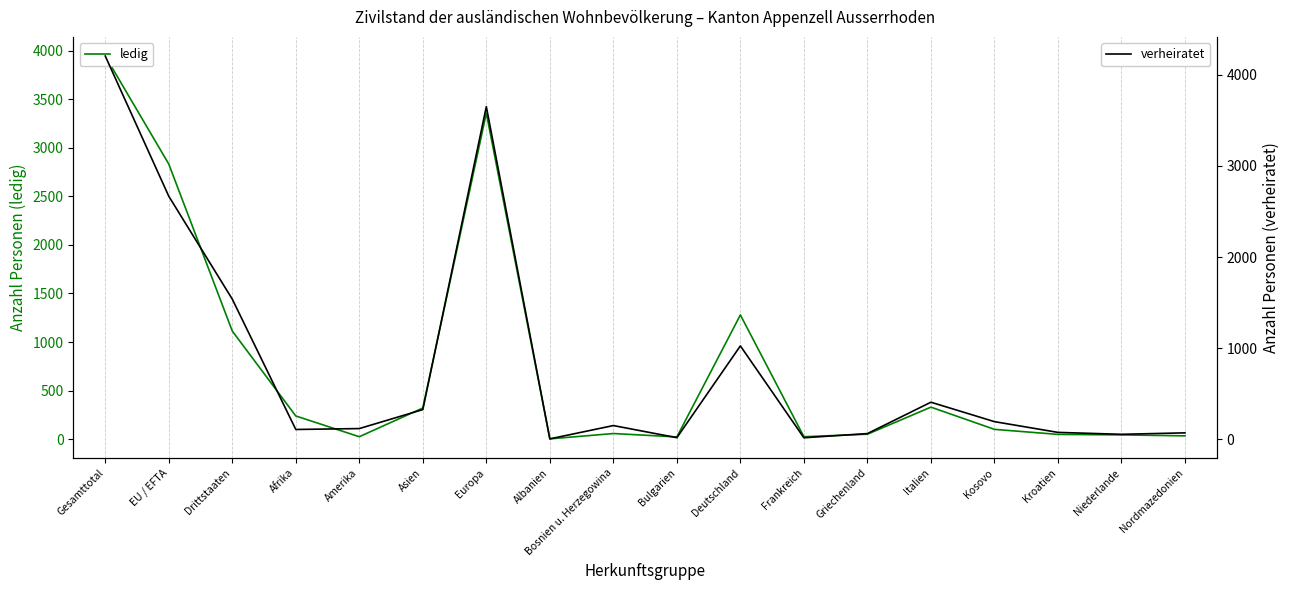

List the series in order of their overall mean, lowest first.

ledig, verheiratet